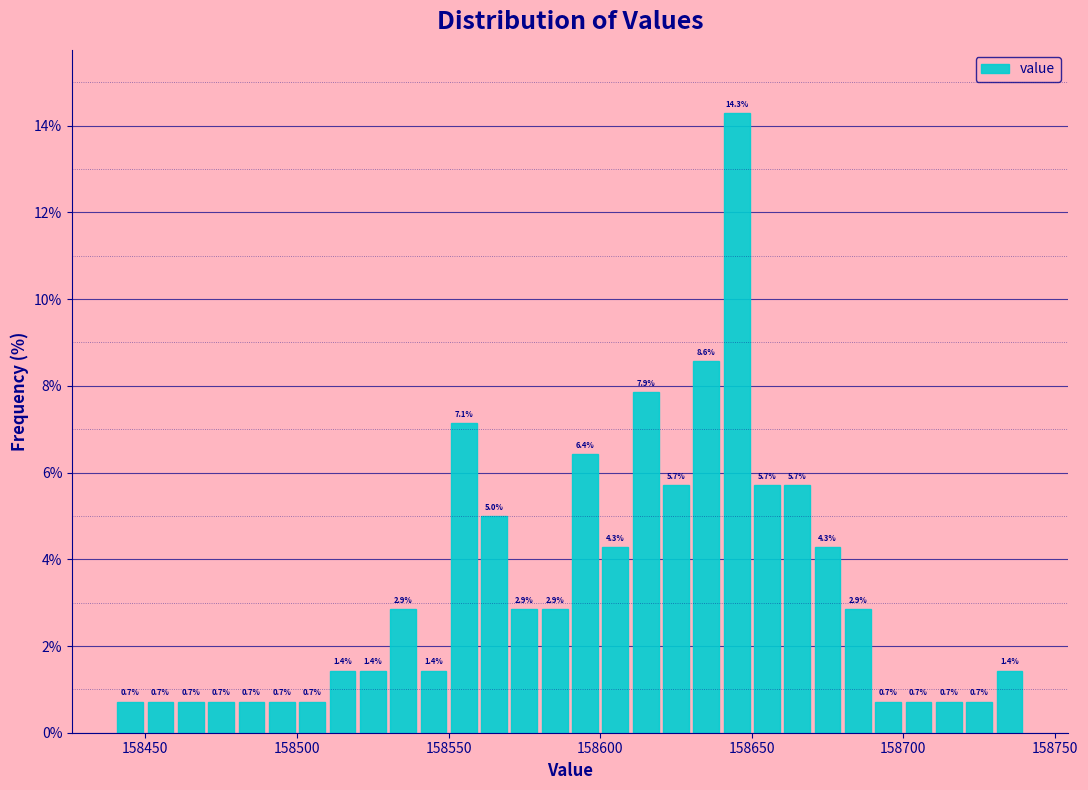

Read against the x-axis, roughly where is the centre of the tallest bar?

158645